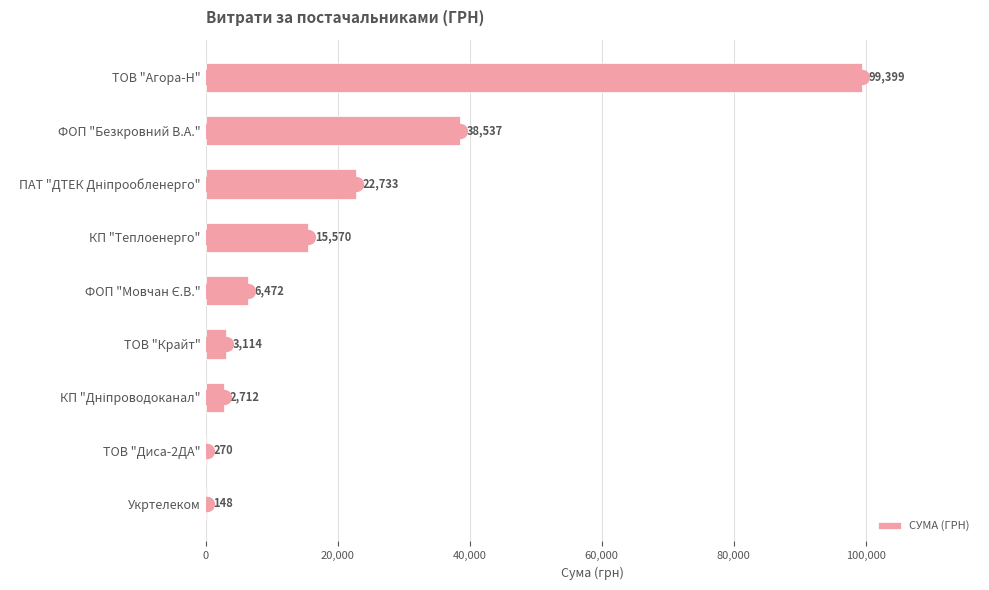

What is the change in value from КП "Теплоенерго" to ТОВ "Диса-2ДА"?

-15300.0